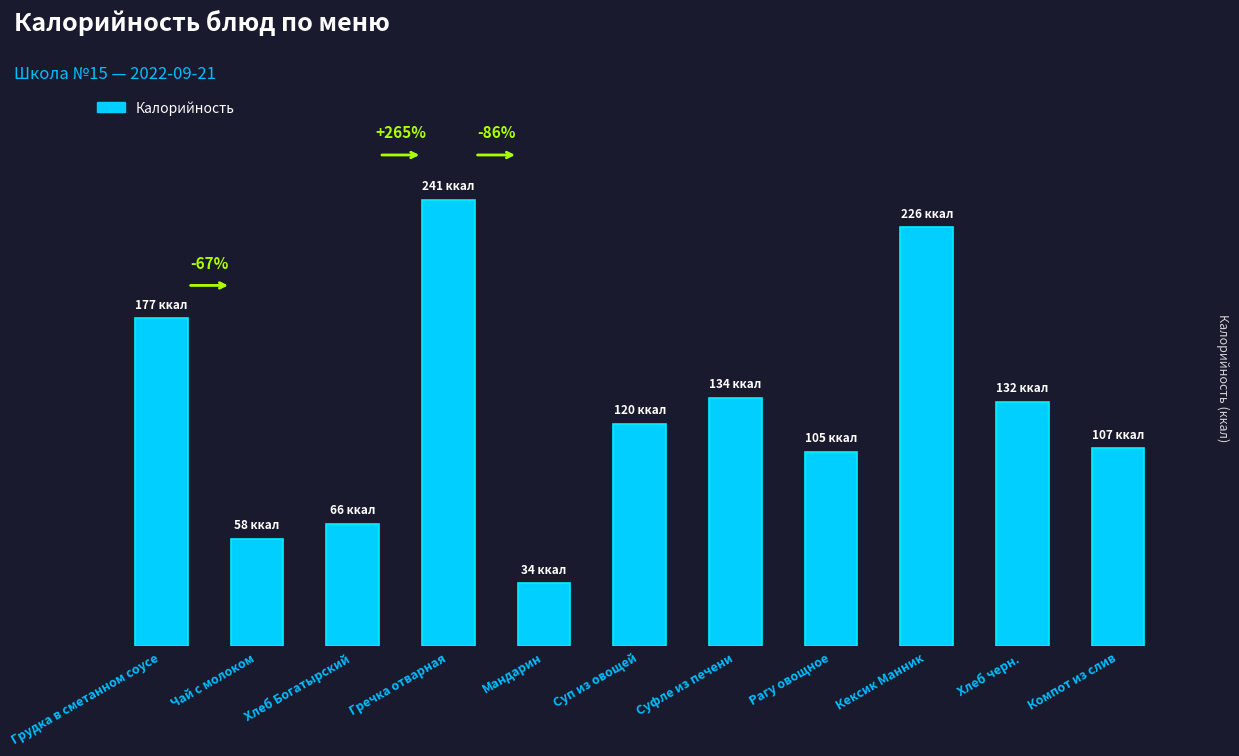

What is the sum of all values?

1400